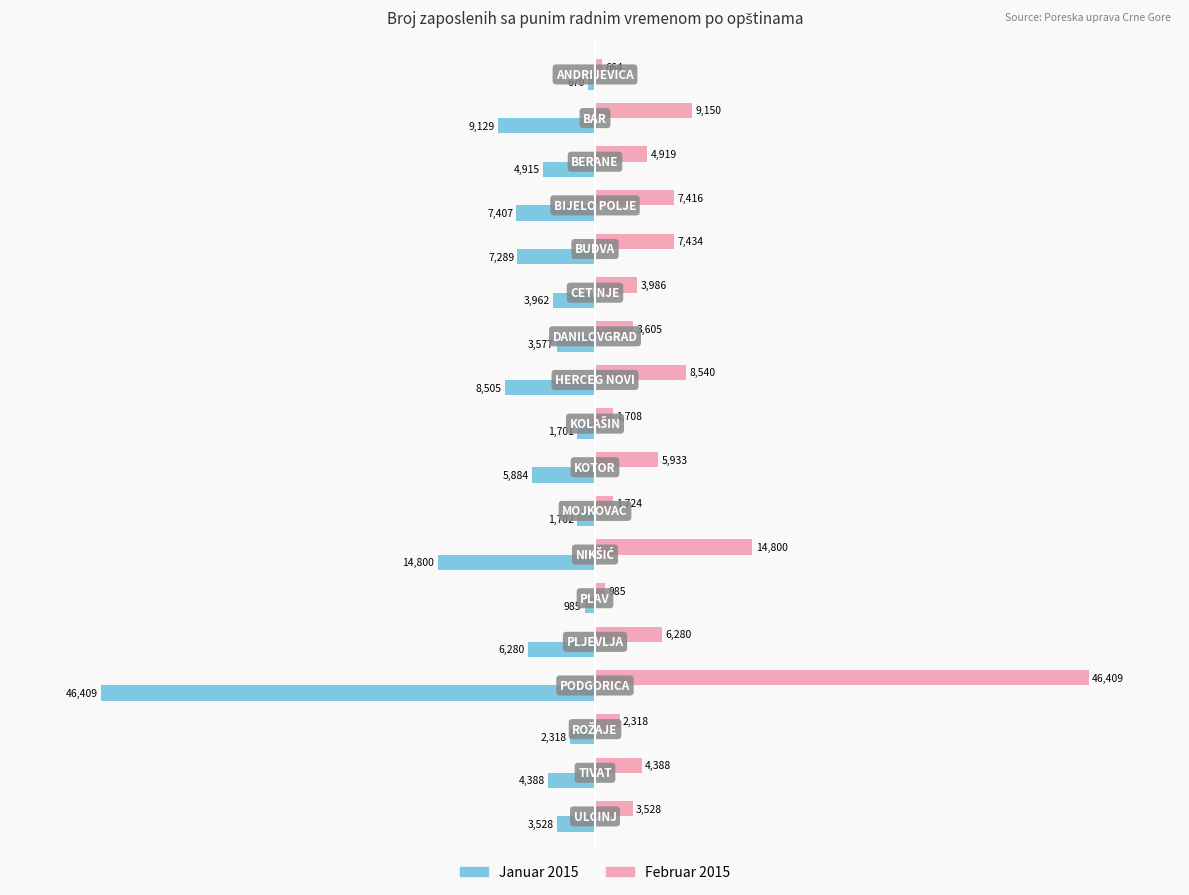

Which series has the largest range (max minus min)?

Februar 2015